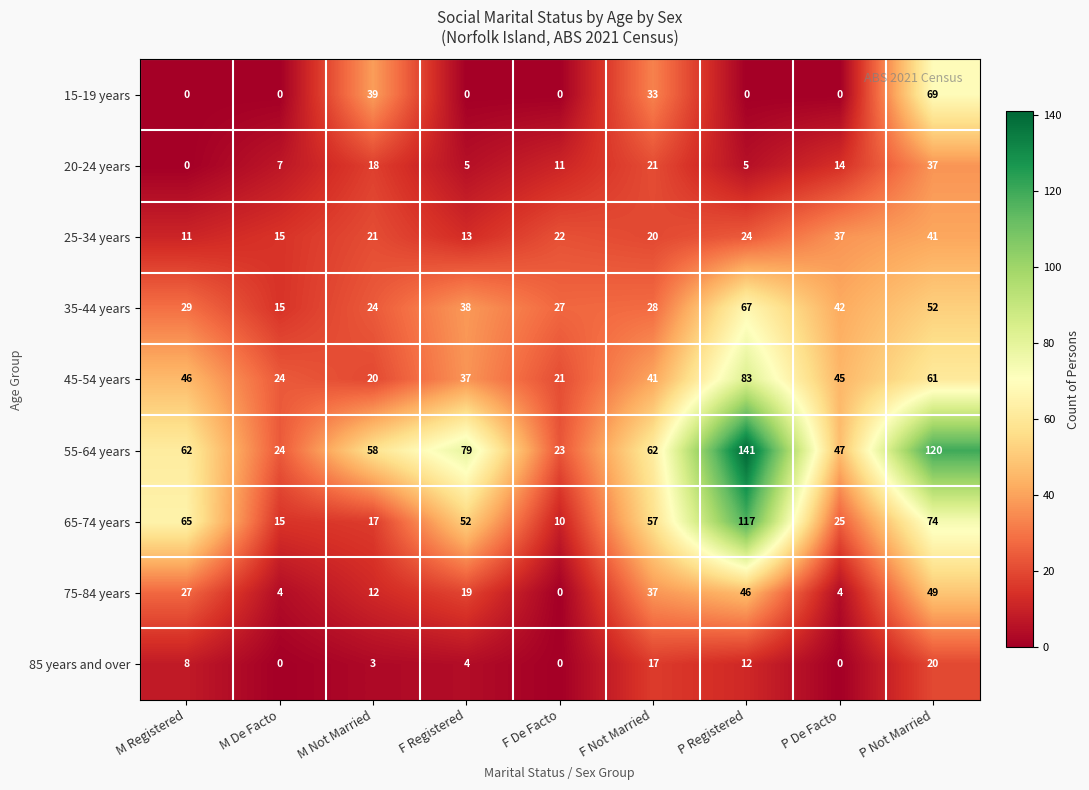

Is the value of 25-34 years at F Registered greater than the value of 75-84 years at P Not Married?

No